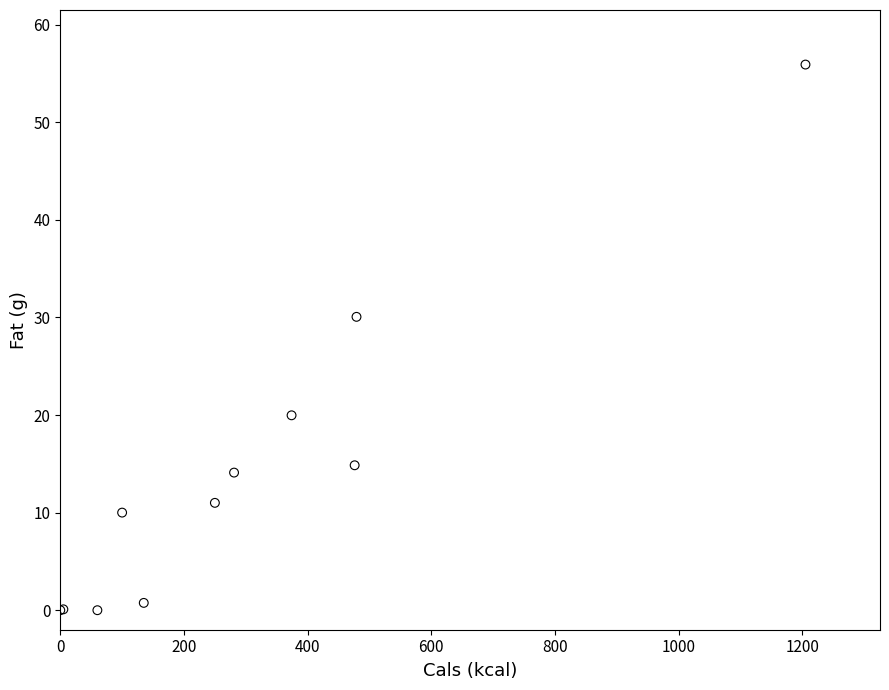

What Y value in the scatter plot is closest to 27?

30.1